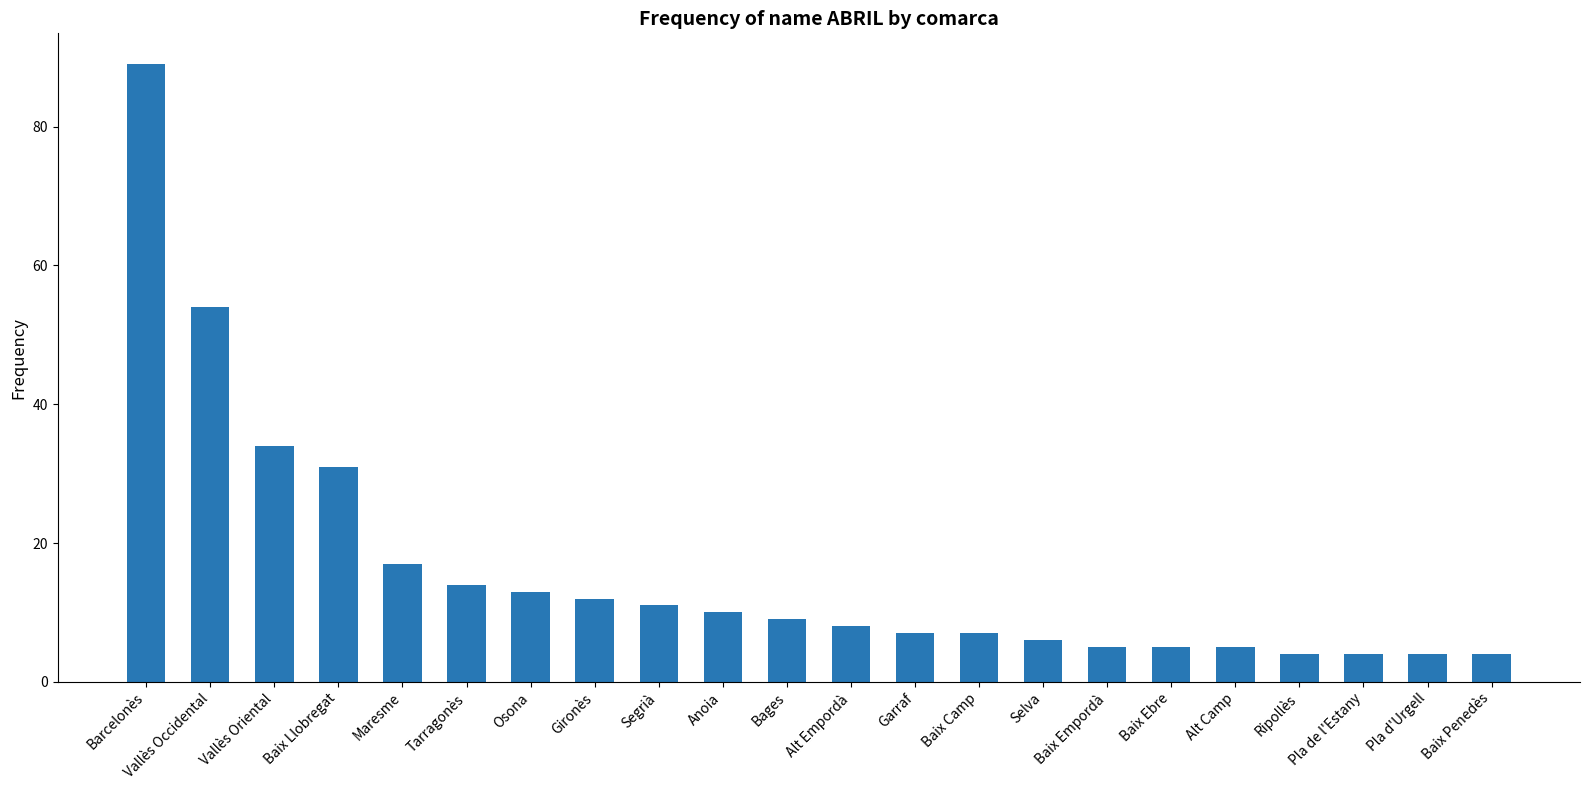

Reading right to left, extract all data points from this chart.

4	4	4	4	5	5	5	6	7	7	8	9	10	11	12	13	14	17	31	34	54	89